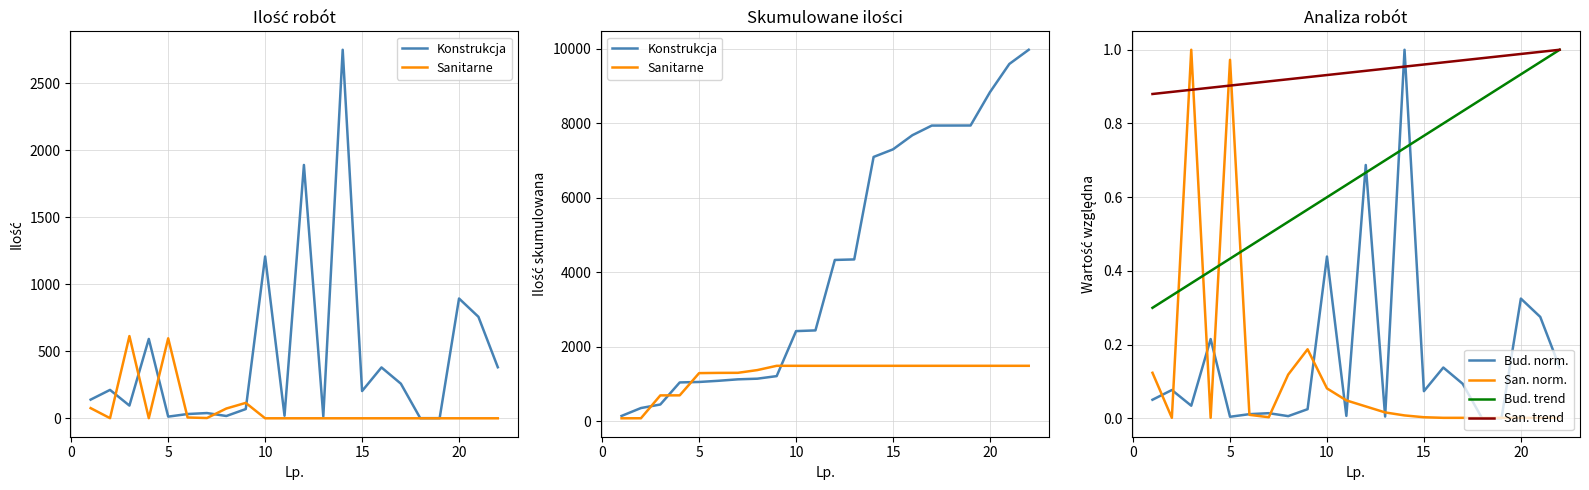

True or false: San. trend and Bud. trend cross at least once.

False